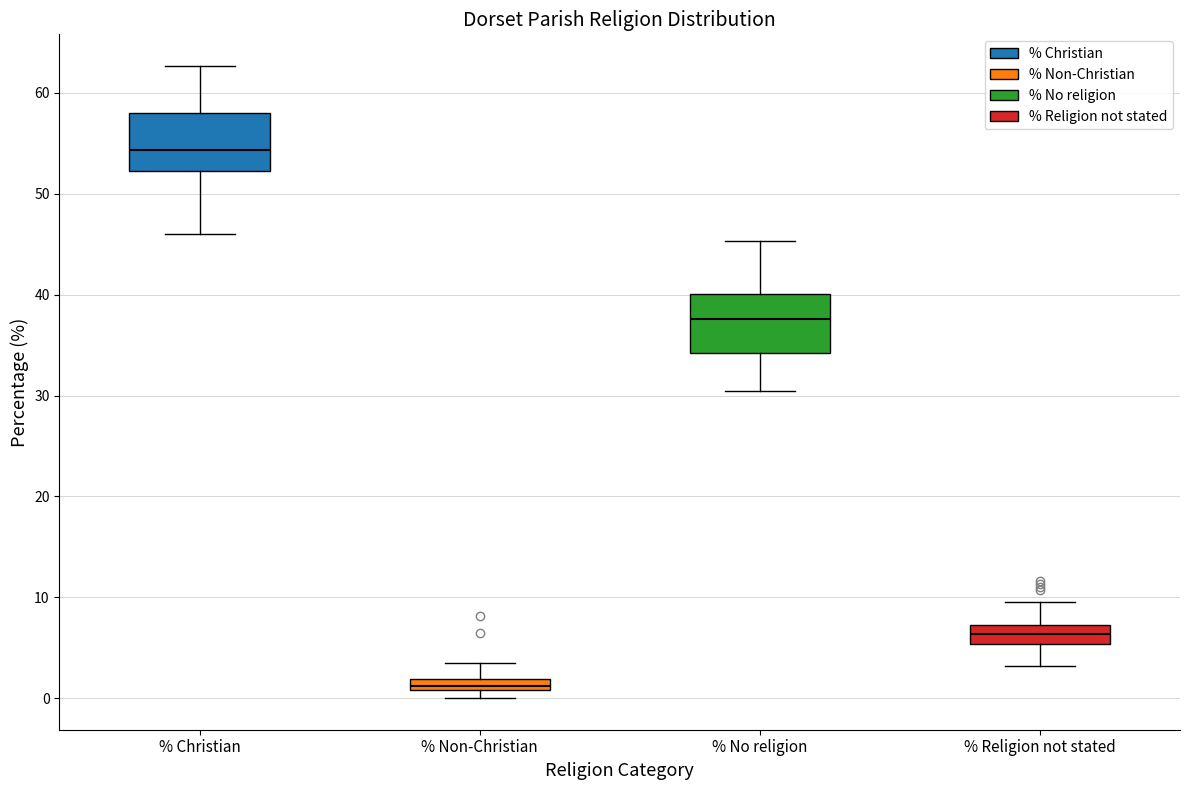

Where is the upper edge of the box for % Religion not stated on the y-axis? The values are not printed on the chart, so give them approximately, as read against the axis.

7